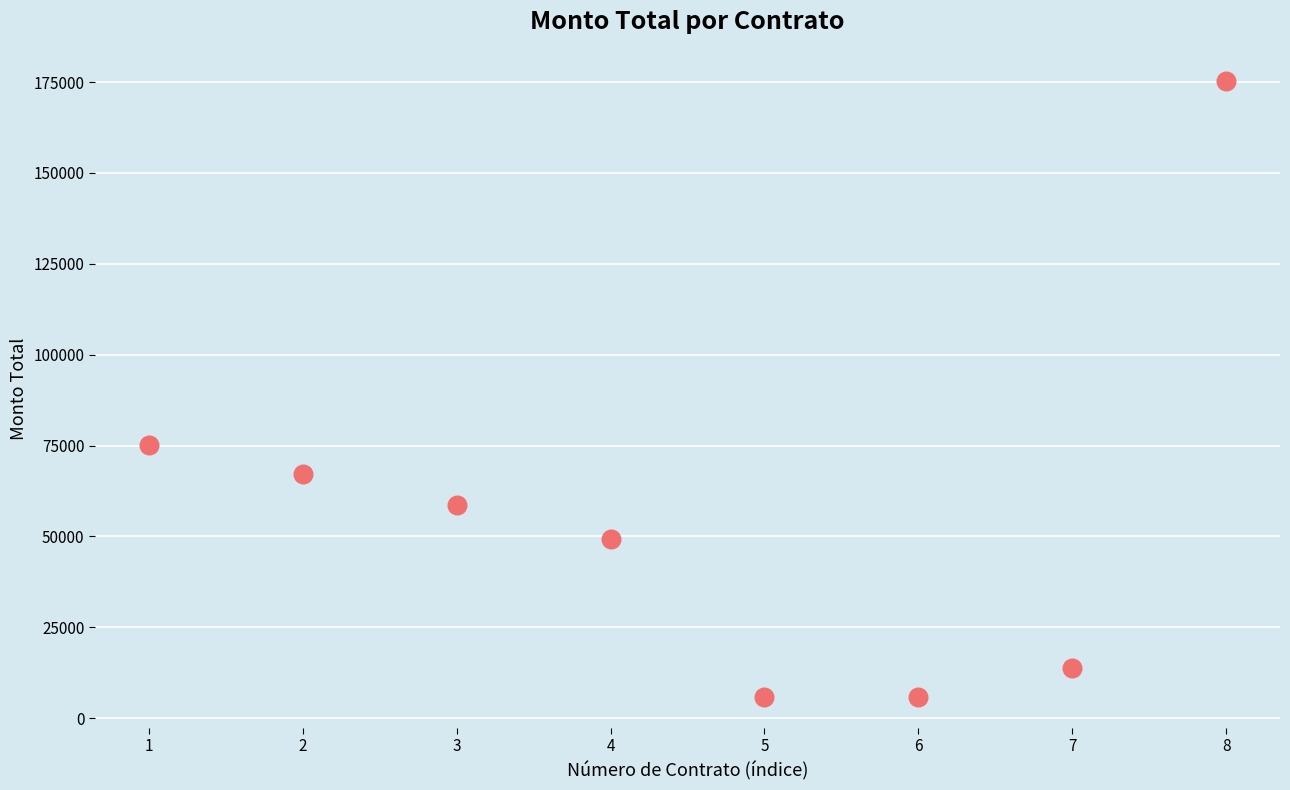

What is the range of X values (max minus min)?

7.0